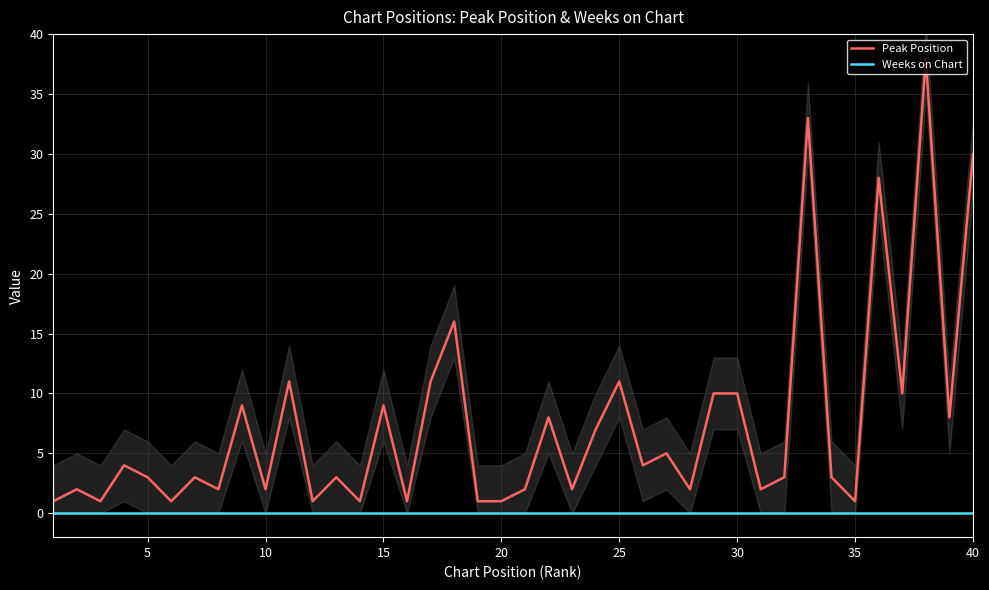

The value of Weeks on Chart at 30 is 0. True or false?

True